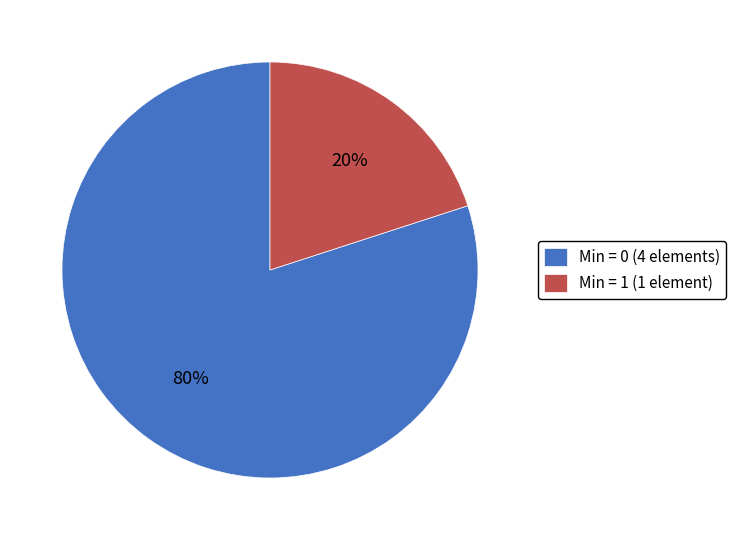

How many segments does this pie chart have?

2